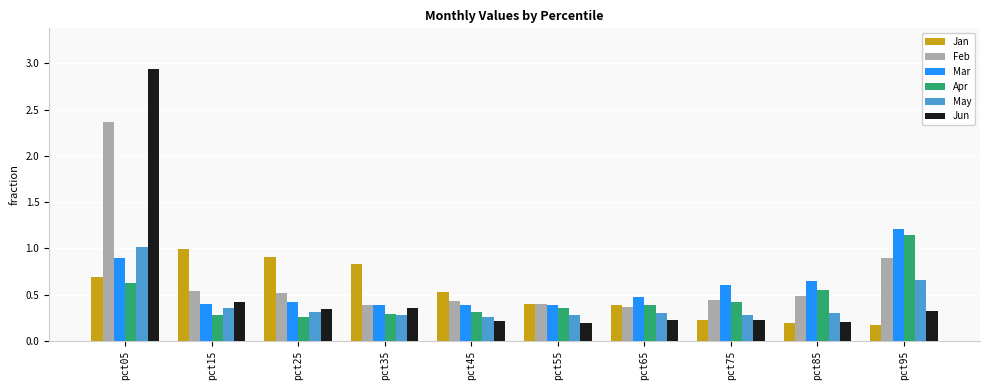

Which series changed the most between pct05 and pct25?

Jun